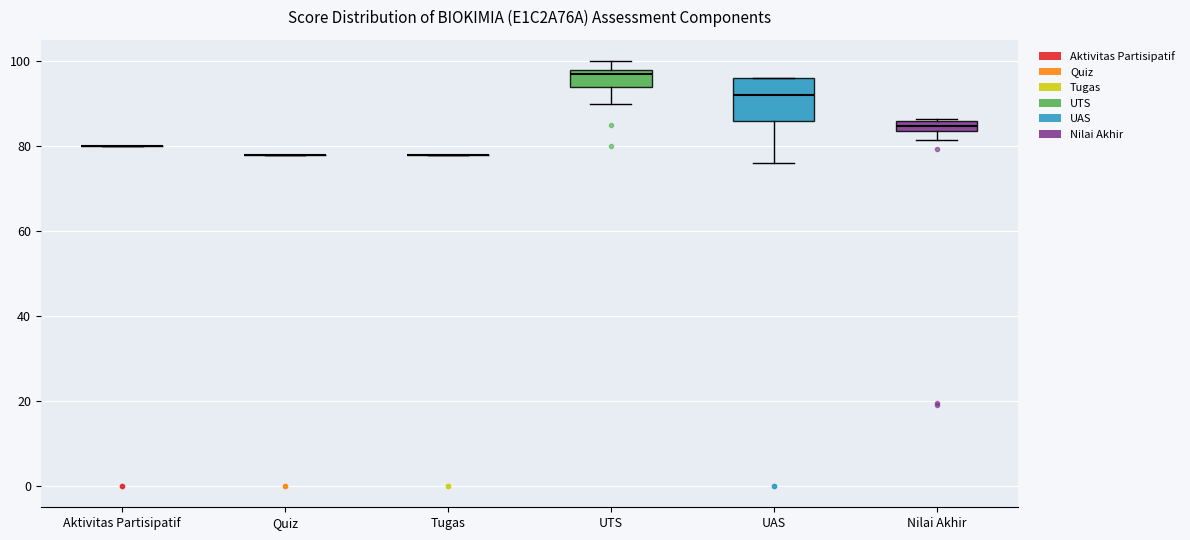

Which box is the tallest, from its lower edge to its upper edge?

UAS